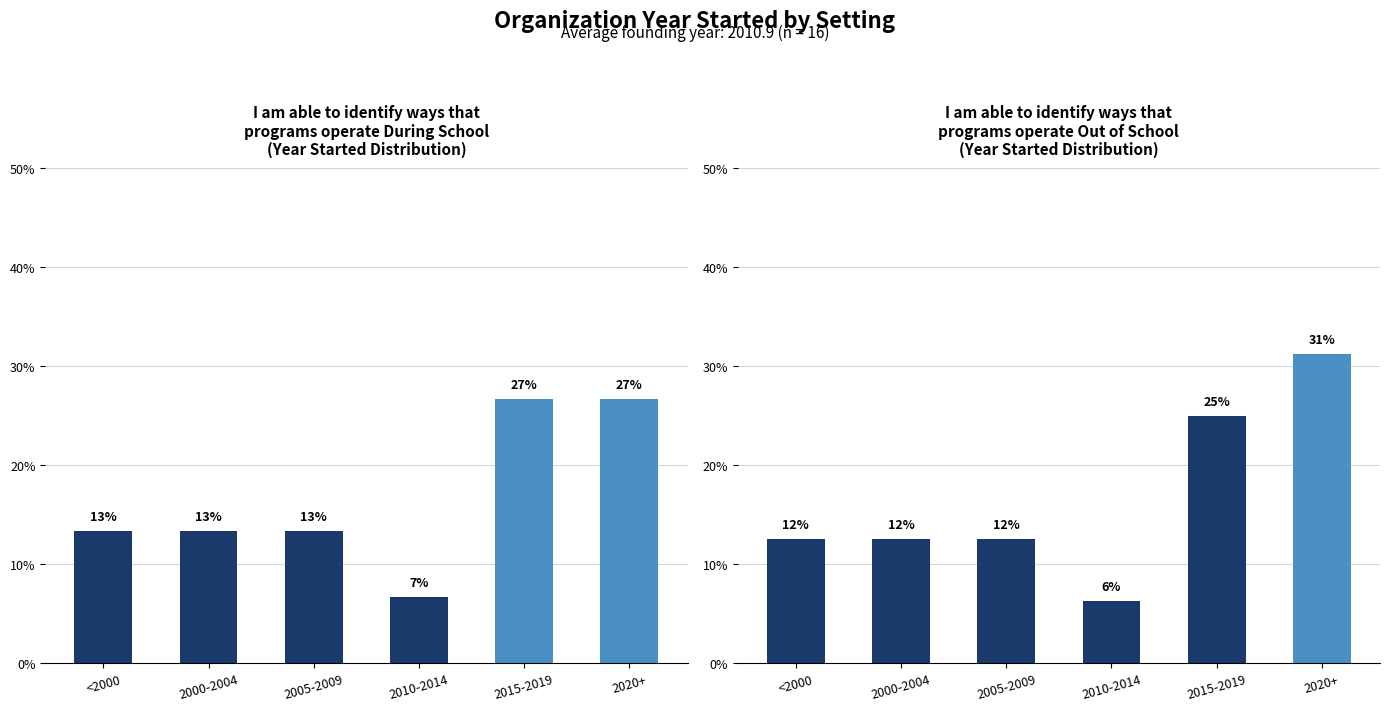

Which series has the largest range (max minus min)?

Out of School